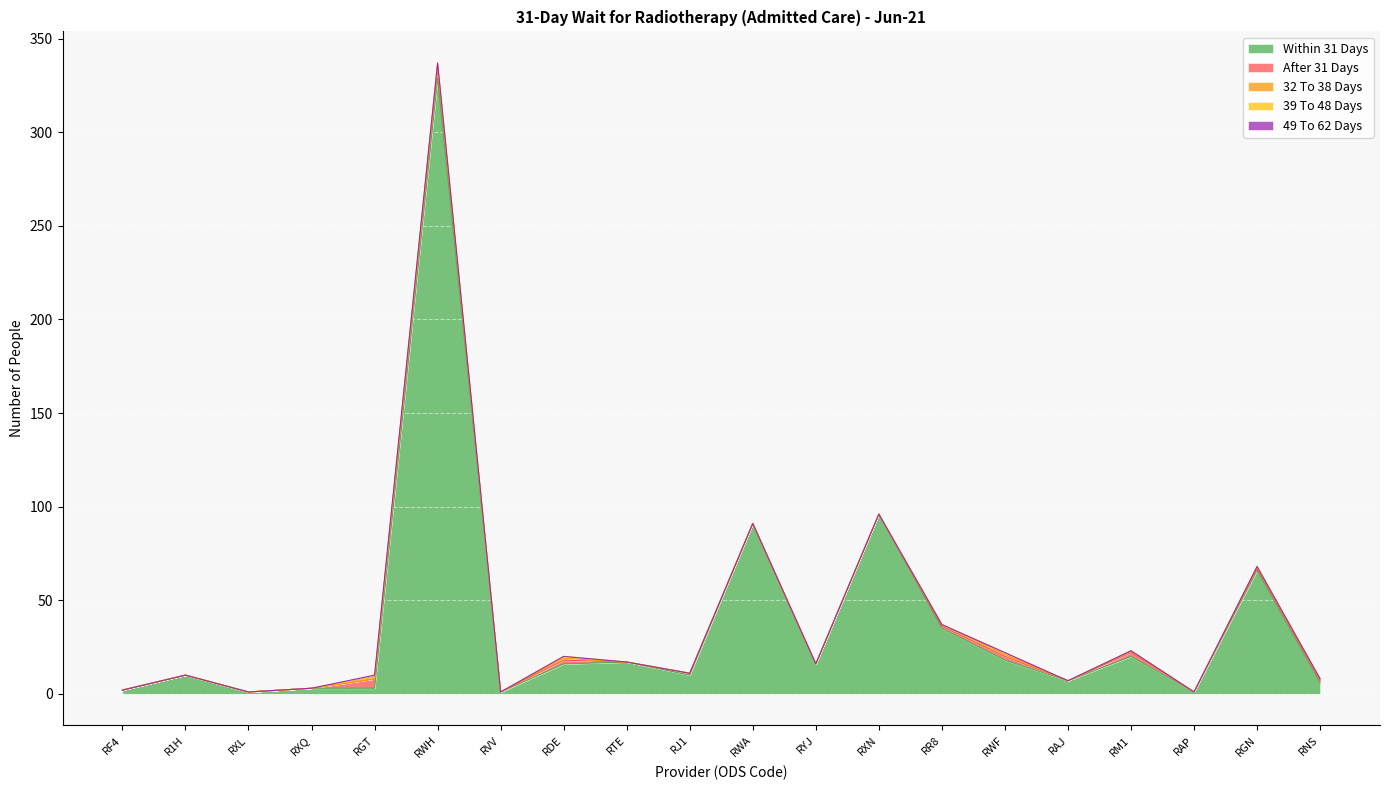

Which has a higher value, RXN or R1H?

RXN